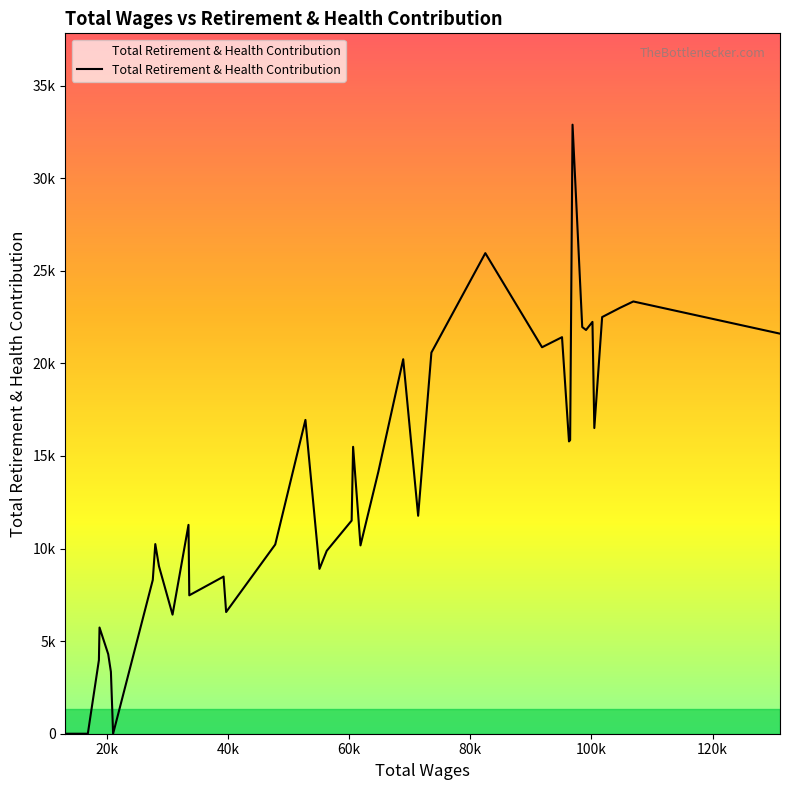

Does the chart have visible grid lines?

No